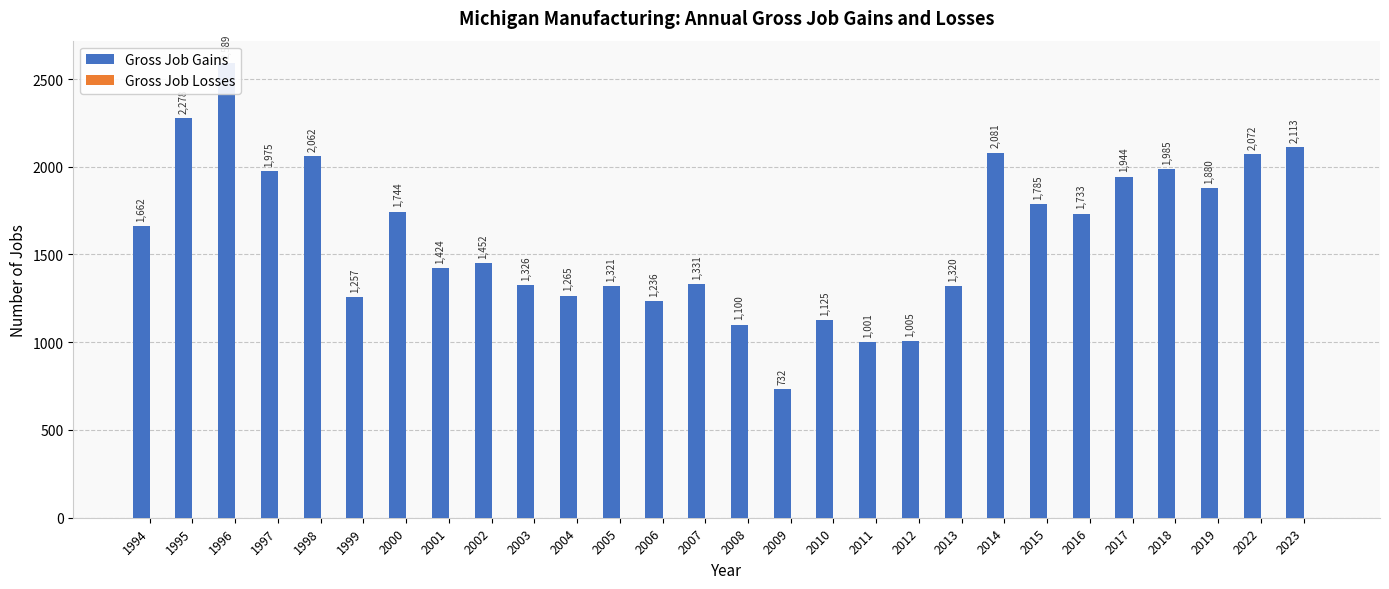

Reading right to left, extract all data points from this chart.

Gross Job Gains: 2023=2113	2022=2072	2019=1880	2018=1985	2017=1944	2016=1733	2015=1785	2014=2081	2013=1320	2012=1005	2011=1001	2010=1125	2009=732	2008=1100	2007=1331	2006=1236	2005=1321	2004=1265	2003=1326	2002=1452	2001=1424	2000=1744	1999=1257	1998=2062	1997=1975	1996=2589	1995=2278	1994=1662
Gross Job Losses: 2023=0	2022=0	2019=0	2018=0	2017=0	2016=0	2015=0	2014=0	2013=0	2012=0	2011=0	2010=0	2009=0	2008=0	2007=0	2006=0	2005=0	2004=0	2003=0	2002=0	2001=0	2000=0	1999=0	1998=0	1997=0	1996=0	1995=0	1994=0